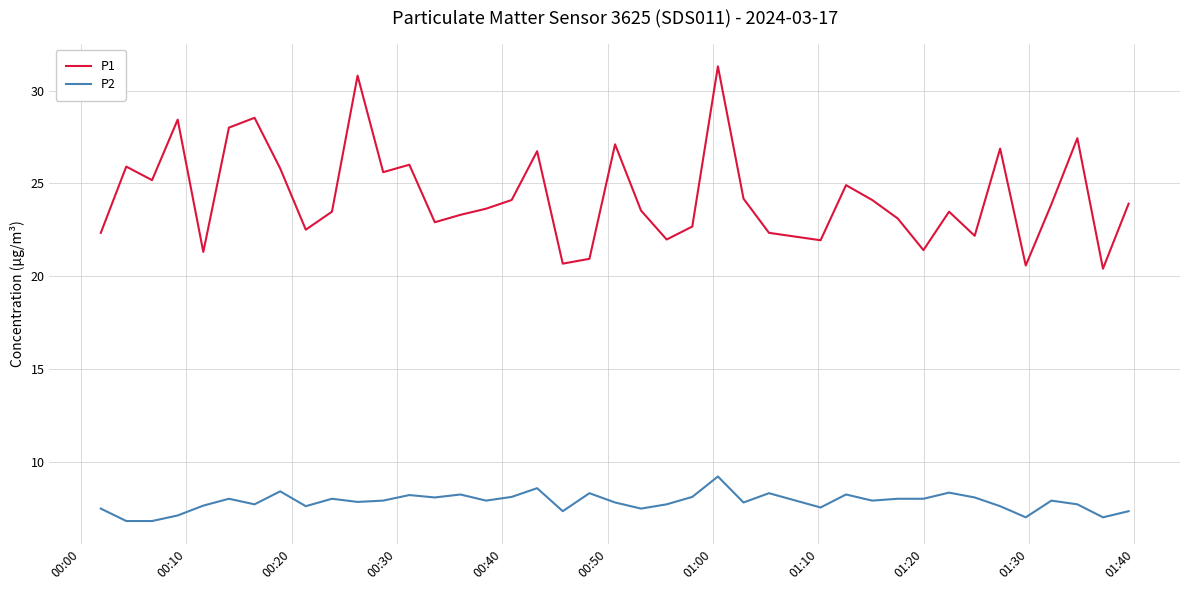

True or false: P1 and P2 intersect in this chart.

False